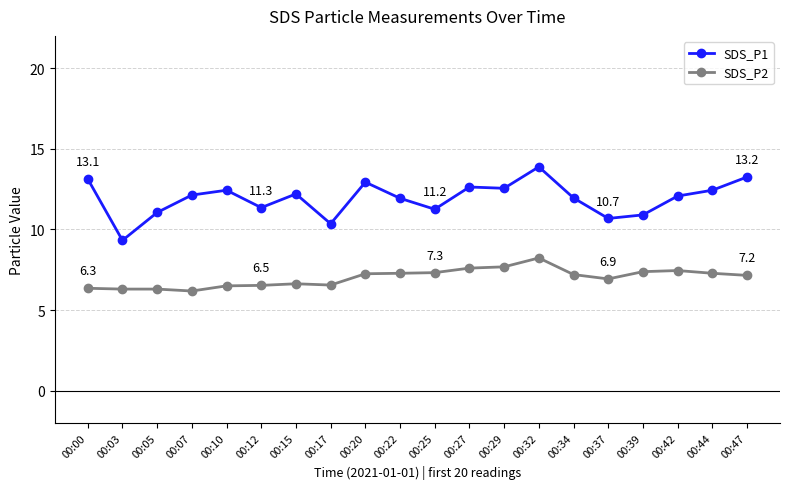

Between 00:00 and 00:03, which series saw the biggest shift?

SDS_P1